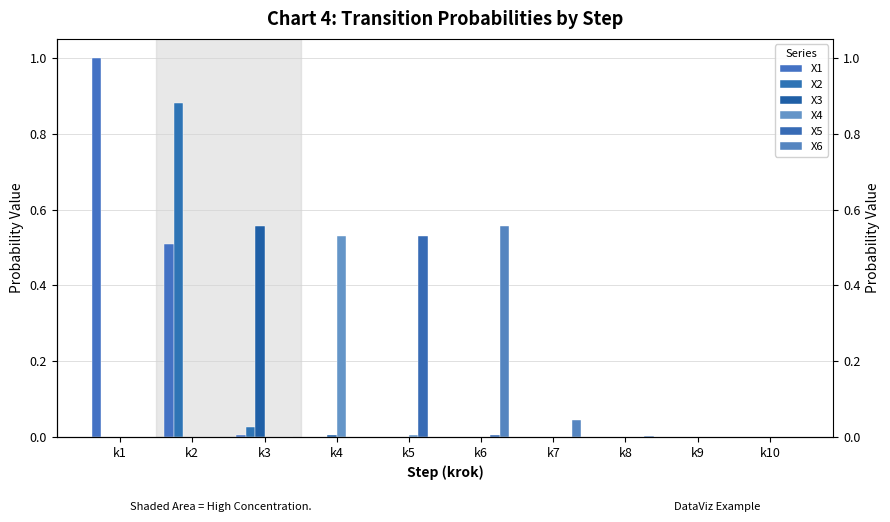

Reading left to right, list all the values displayed in this chart.

X1: 1.0	0.5	0.0	0.0	0.0	0.0	0.0	0.0	0.0	0.0
X2: 0.0	0.9	0.0	0.0	0.0	0.0	0.0	0.0	0.0	0.0
X3: 0.0	0.0	0.6	0.0	0.0	0.0	0.0	0.0	0.0	0.0
X4: 0.0	0.0	0.0	0.5	0.0	0.0	0.0	0.0	0.0	0.0
X5: 0.0	0.0	0.0	0.0	0.5	0.0	0.0	0.0	0.0	0.0
X6: 0.0	0.0	0.0	0.0	0.0	0.6	0.0	0.0	0.0	0.0